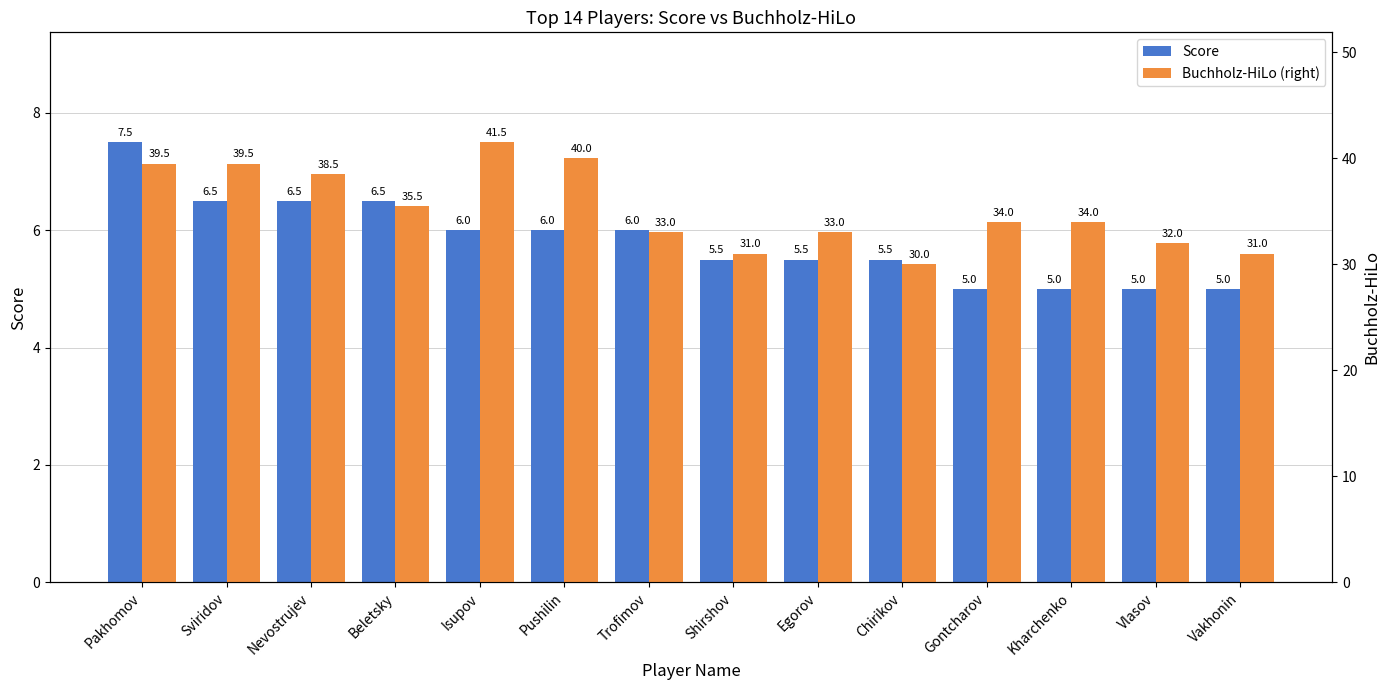

List the labels in order of Buchholz-HiLo (right) value, smallest first.

Chirikov, Shirshov, Vakhonin, Vlasov, Trofimov, Egorov, Gontcharov, Kharchenko, Beletsky, Nevostrujev, Pakhomov, Sviridov, Pushilin, Isupov